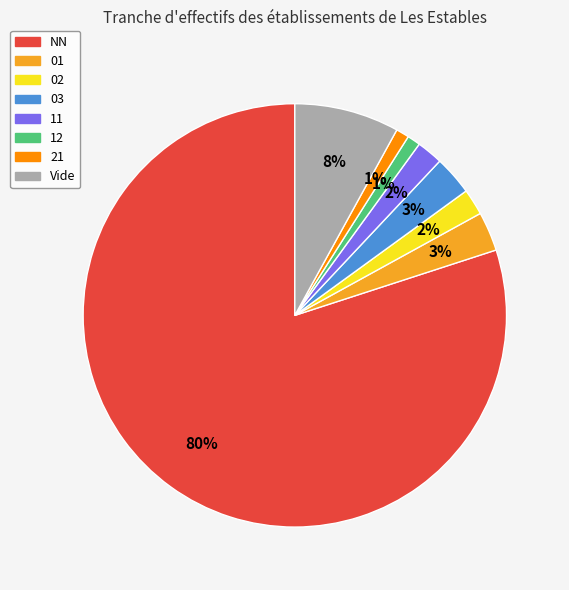

To the nearest percent, what is the difference between the largest and smallest slice percentages?

79%